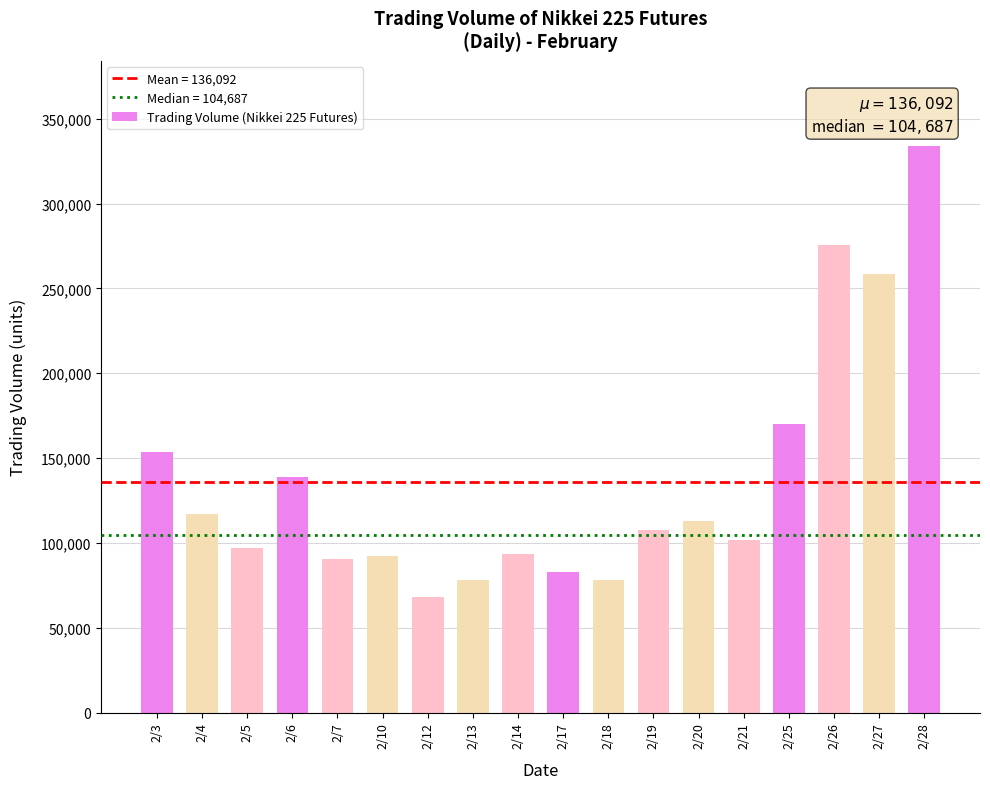

What is the ratio of the value at 2/6 to the value at 2/28?

0.4